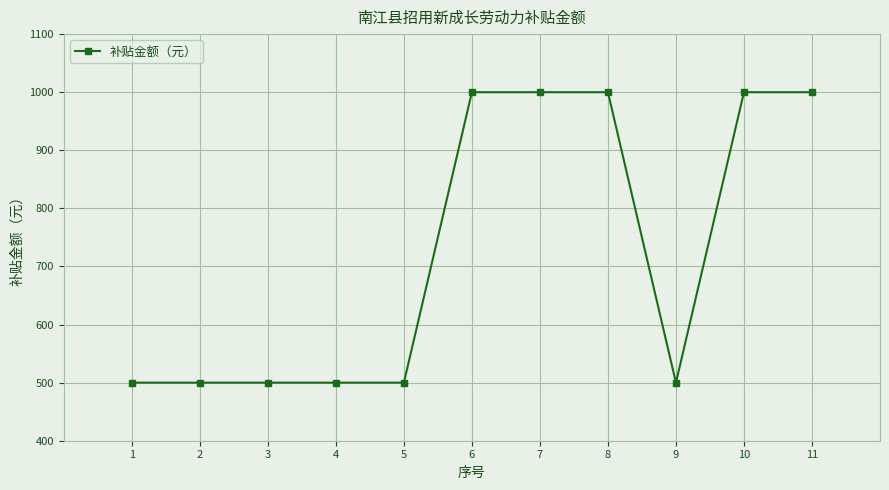

How many series are shown in this chart?

1